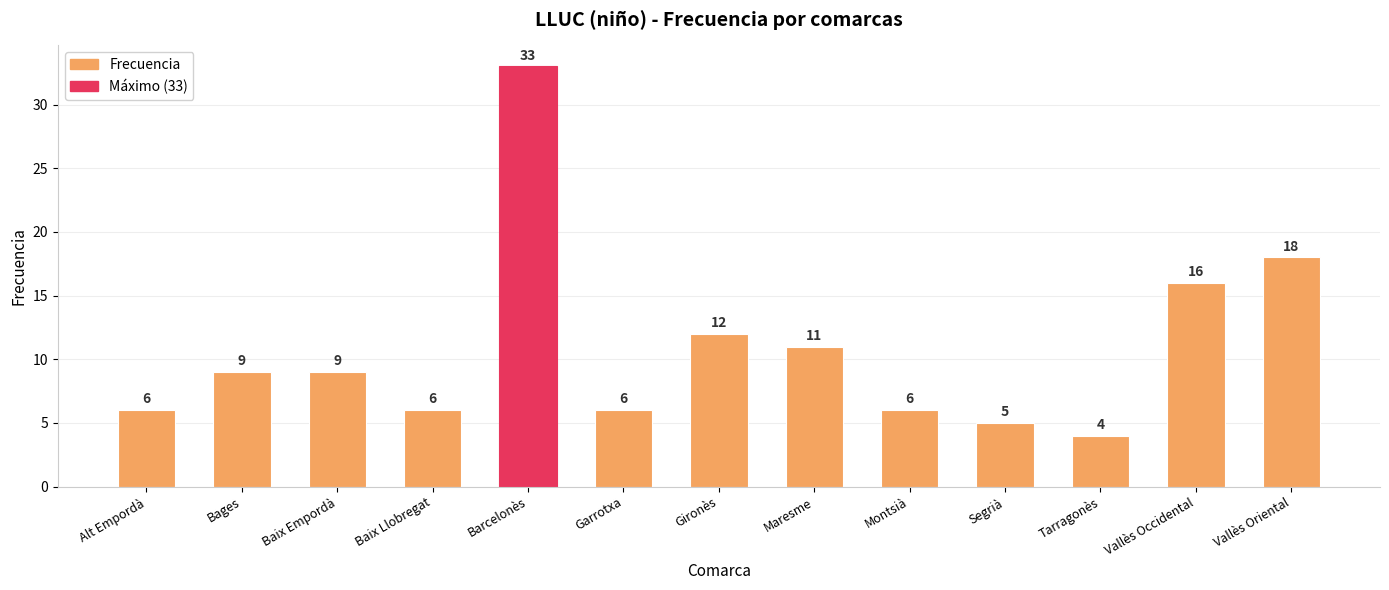

What is the average value?

11